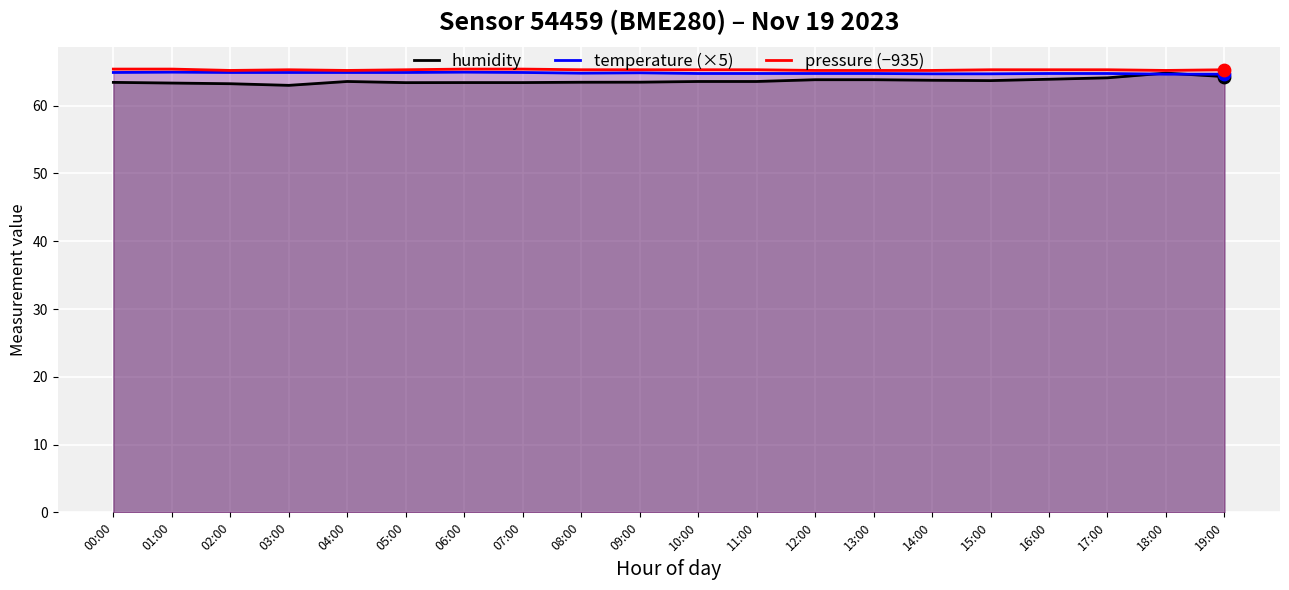

Which series contains the lowest Y value?

humidity